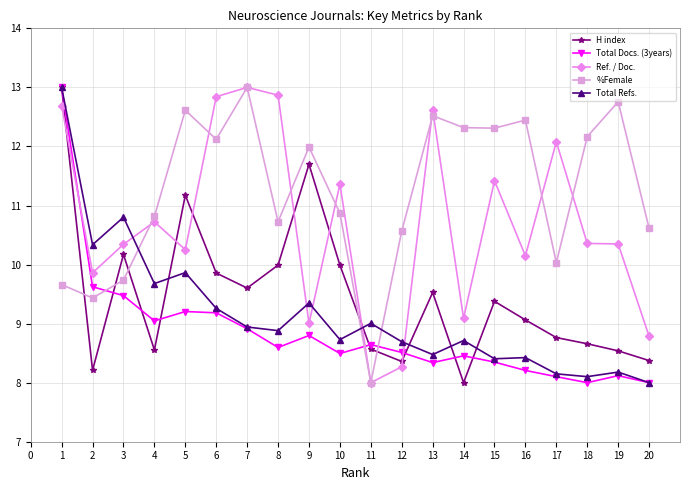

True or false: H index has more than 1 points higher than both neighbors.

True